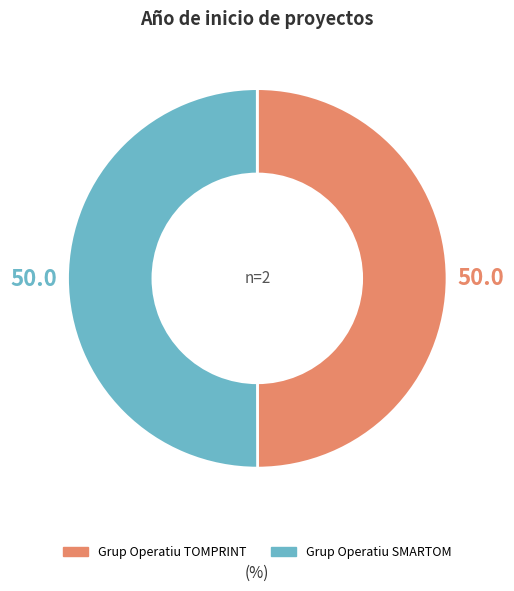

Is the sum of Grup Operatiu SMARTOM and Grup Operatiu TOMPRINT greater than half?

Yes